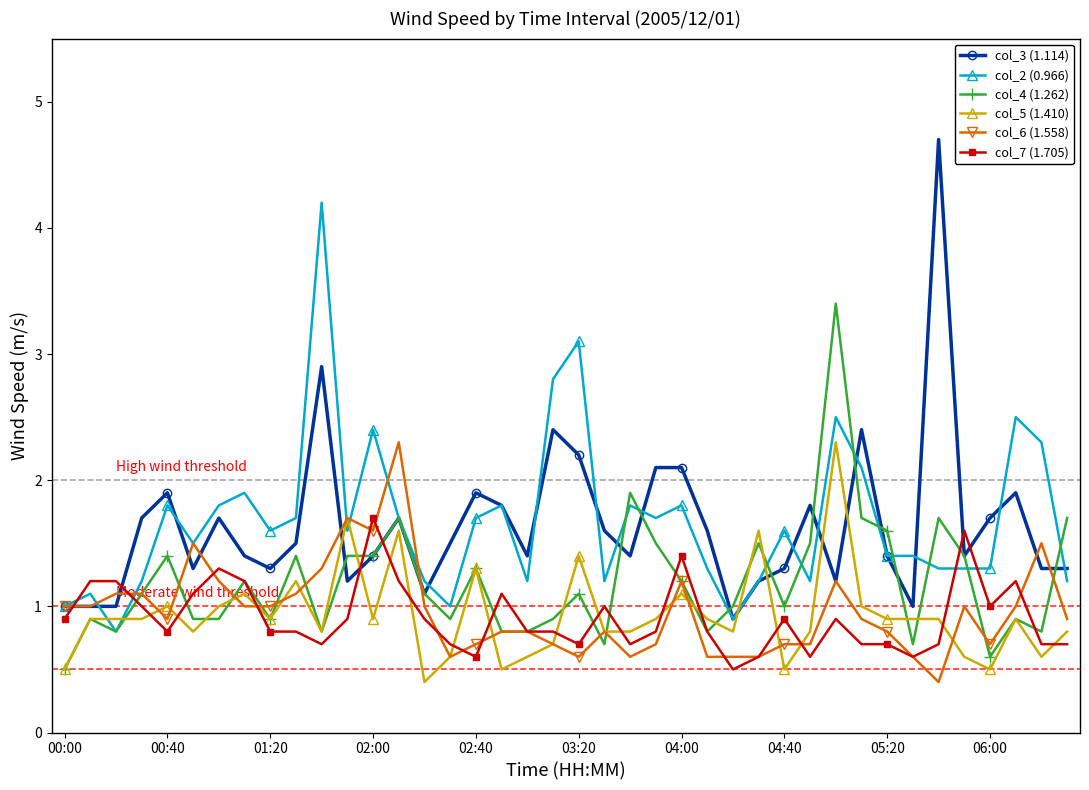

True or false: col_3 (1.114) has more than 1 interior local peaks.

True